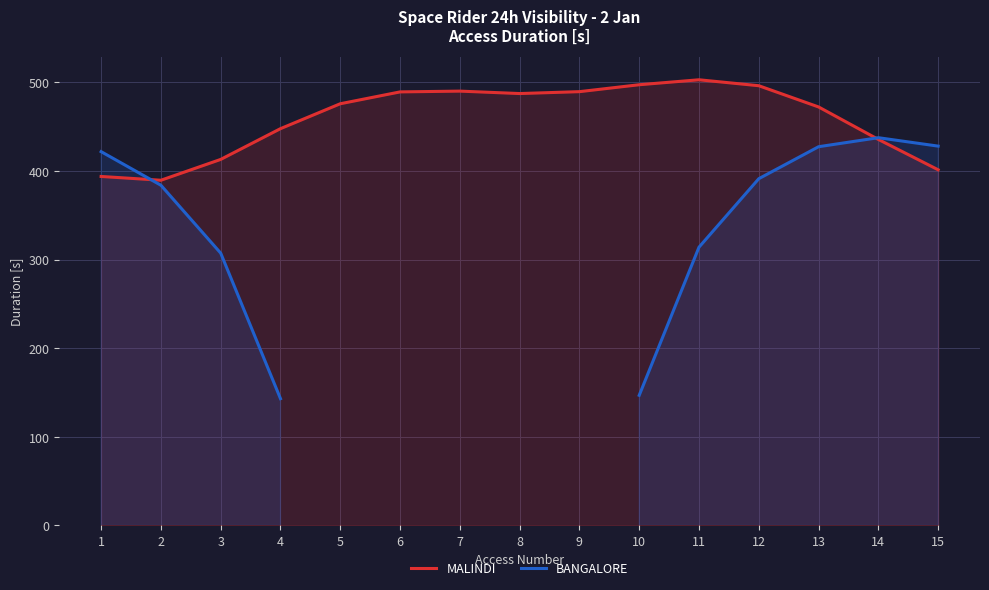

At which category does MALINDI reach its first local valley?

2